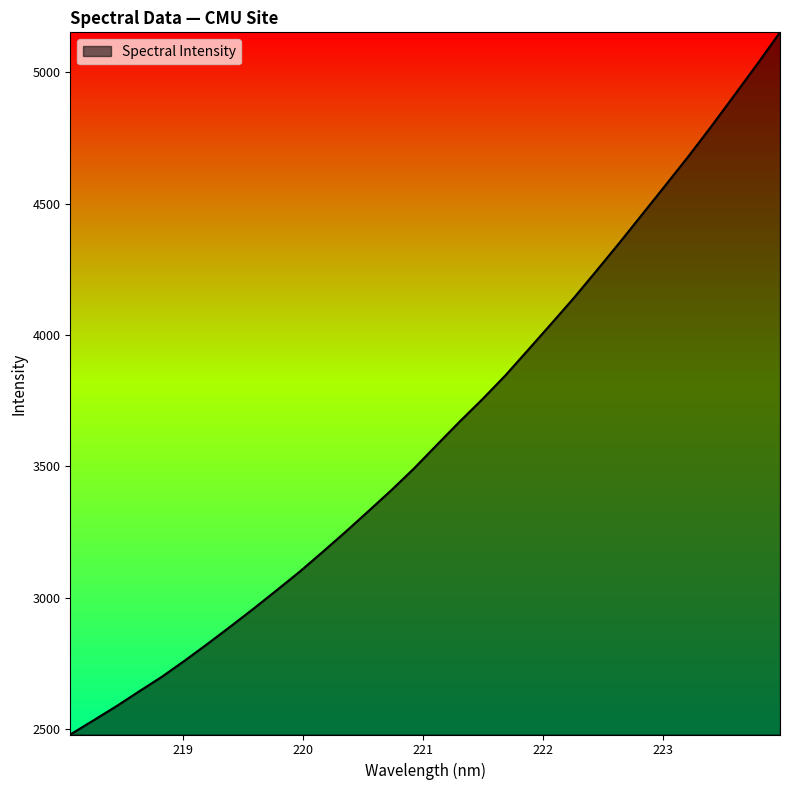

What is the difference between the maximum and minimum values?

2672.3